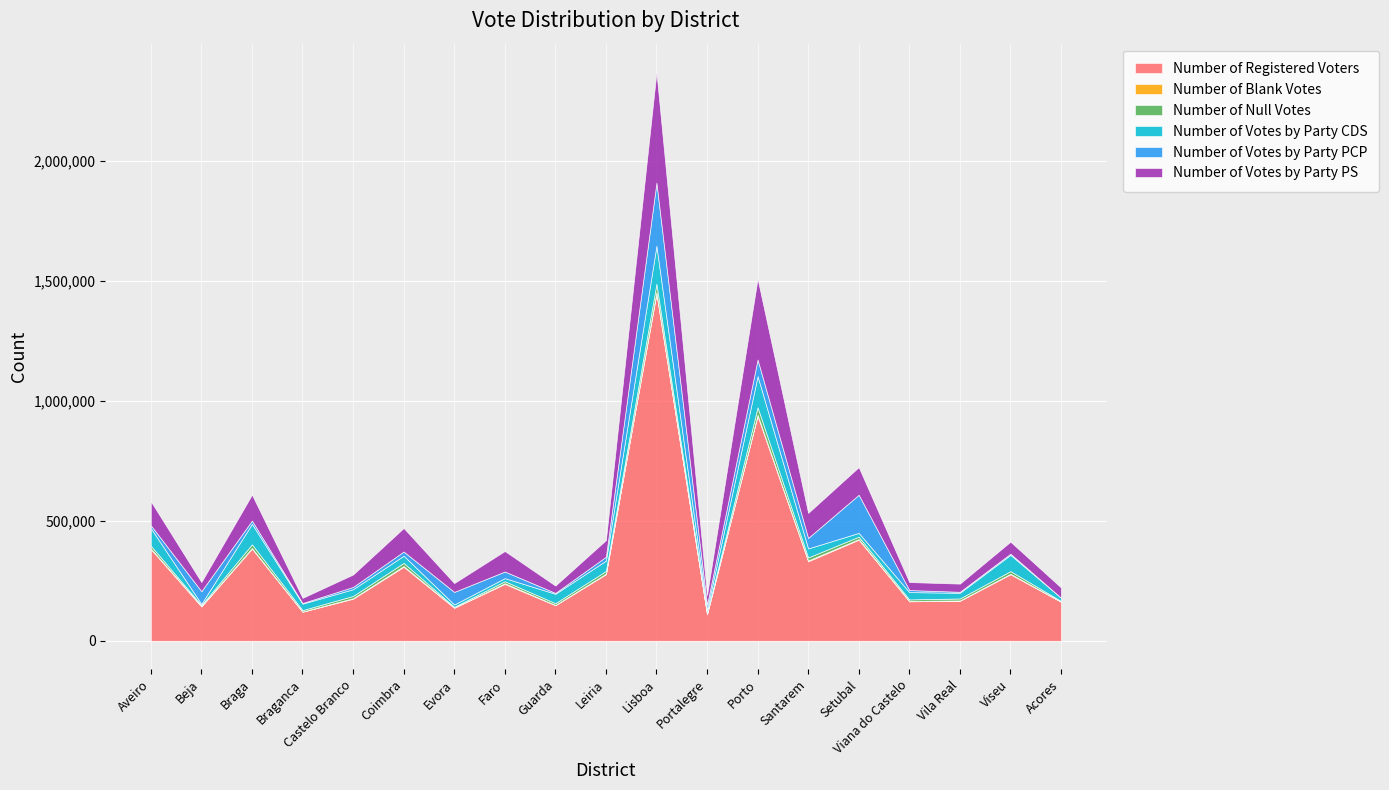

What is the difference between the Number of Blank Votes values at Vila Real and Viana do Castelo?

182